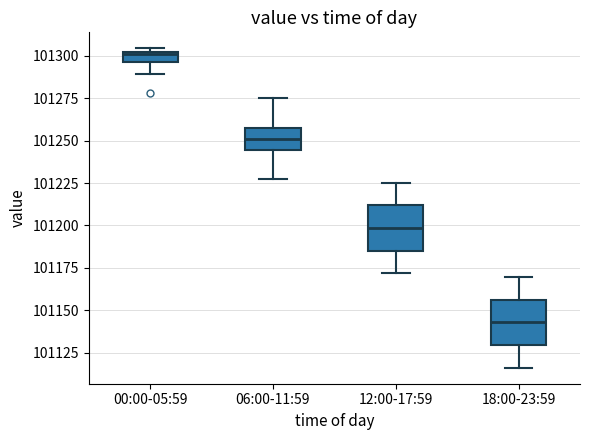

Where is the lower edge of the box for 00:00-05:59 on the y-axis? The values are not printed on the chart, so give them approximately, as read against the axis.

101295